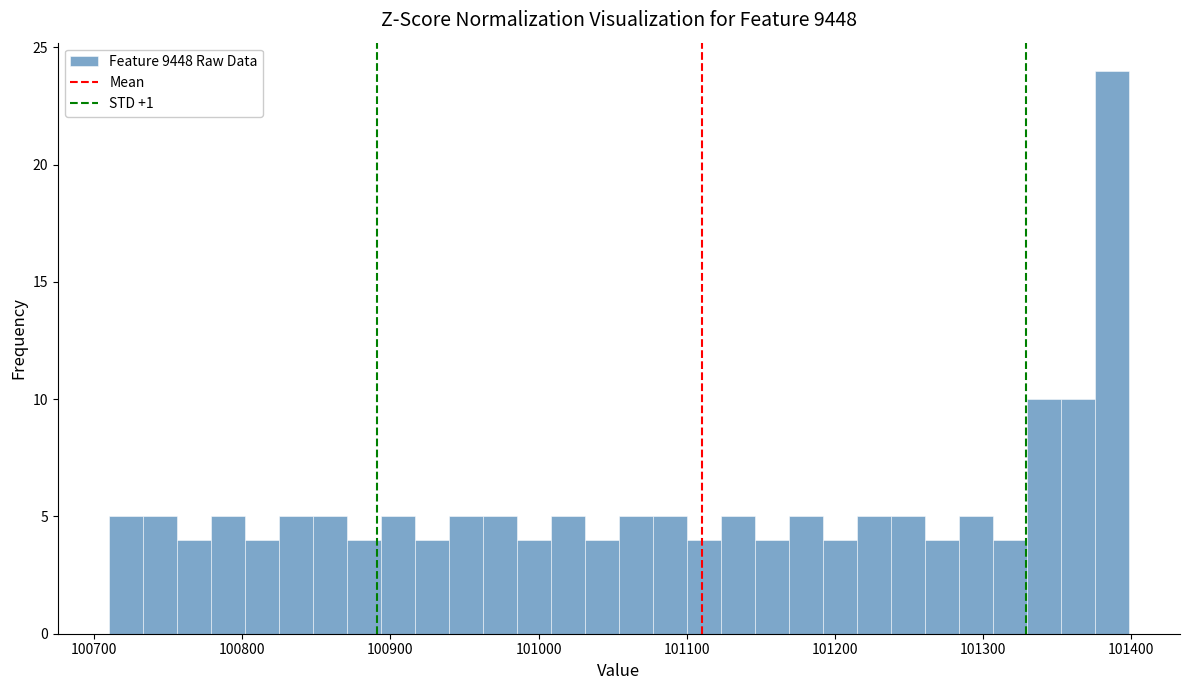

Read against the x-axis, roughly where is the centre of the tallest bar?

101390